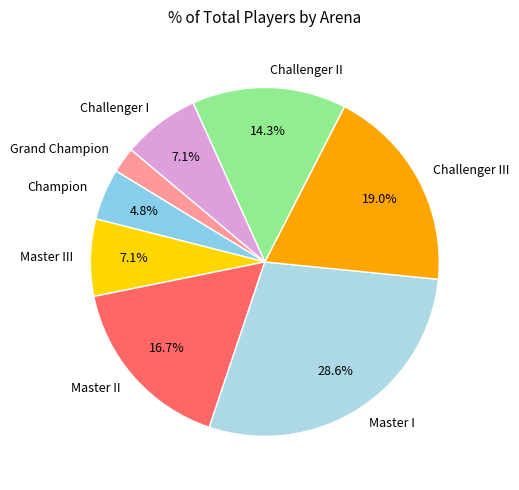

Which has a higher value, Champion or Master II?

Master II